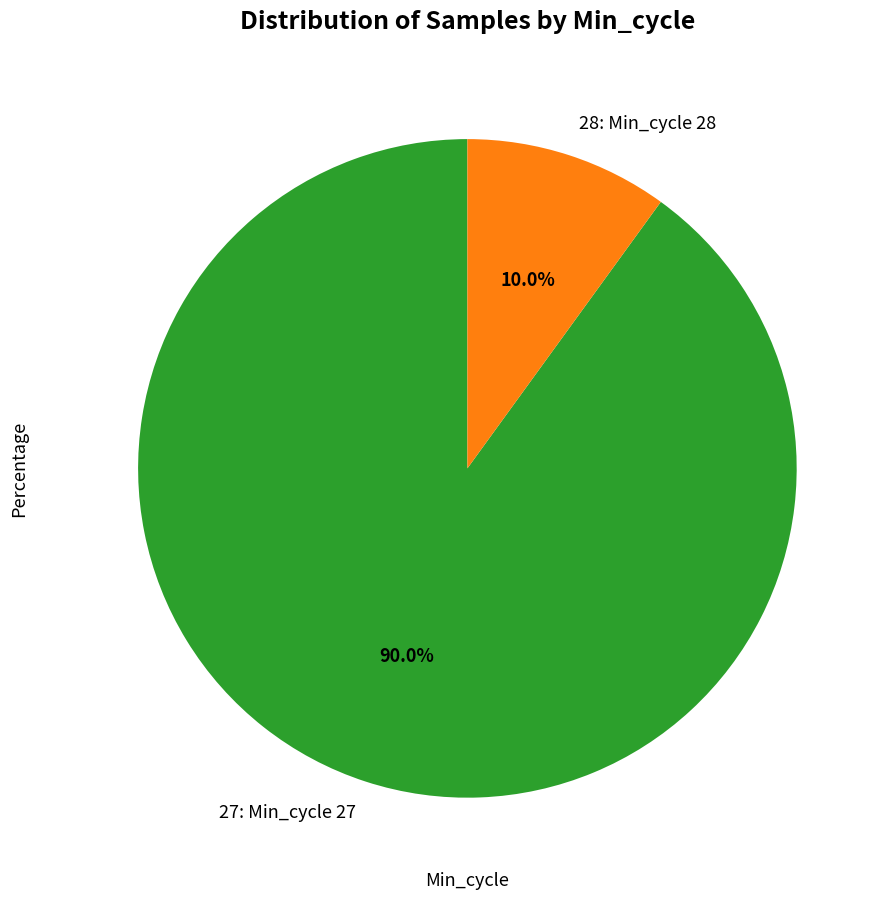

What is the total percentage of 28: Min_cycle 28 and 27: Min_cycle 27?

100.0%